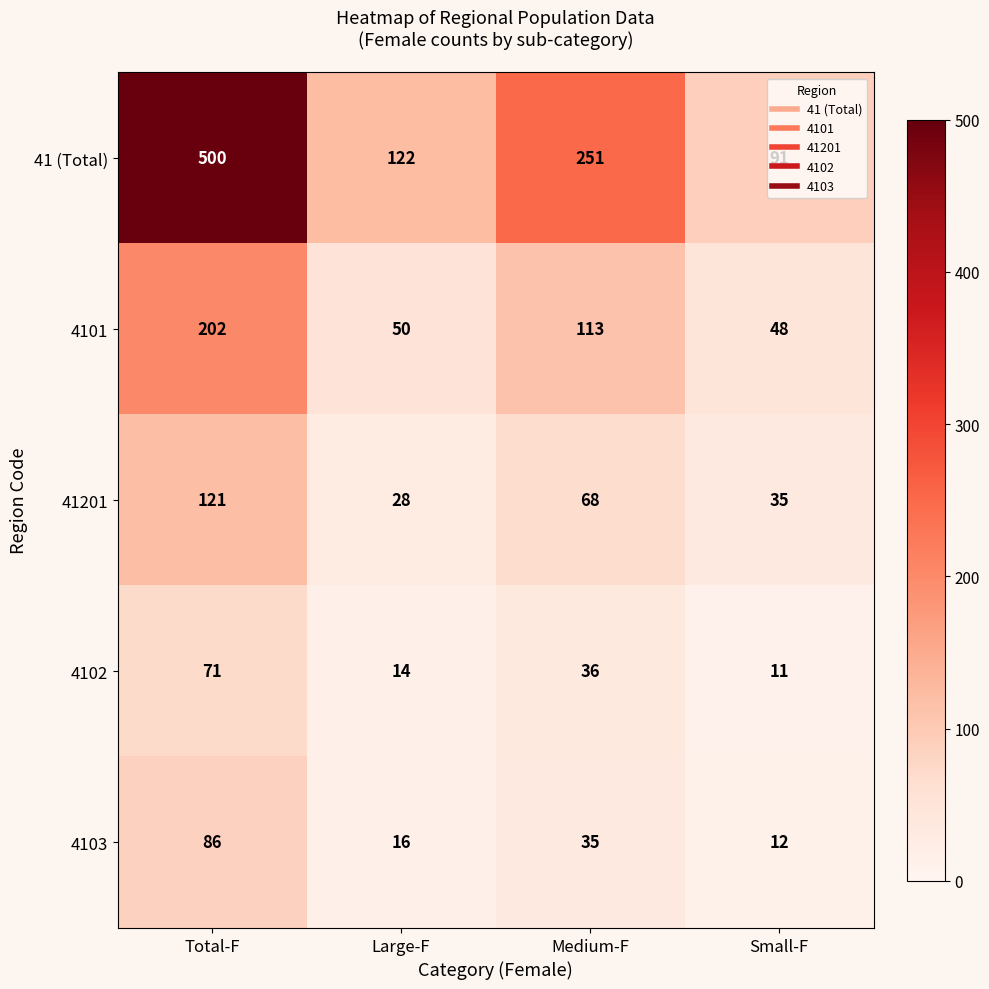

What is the difference between the maximum and minimum values in the 4101 series?

154